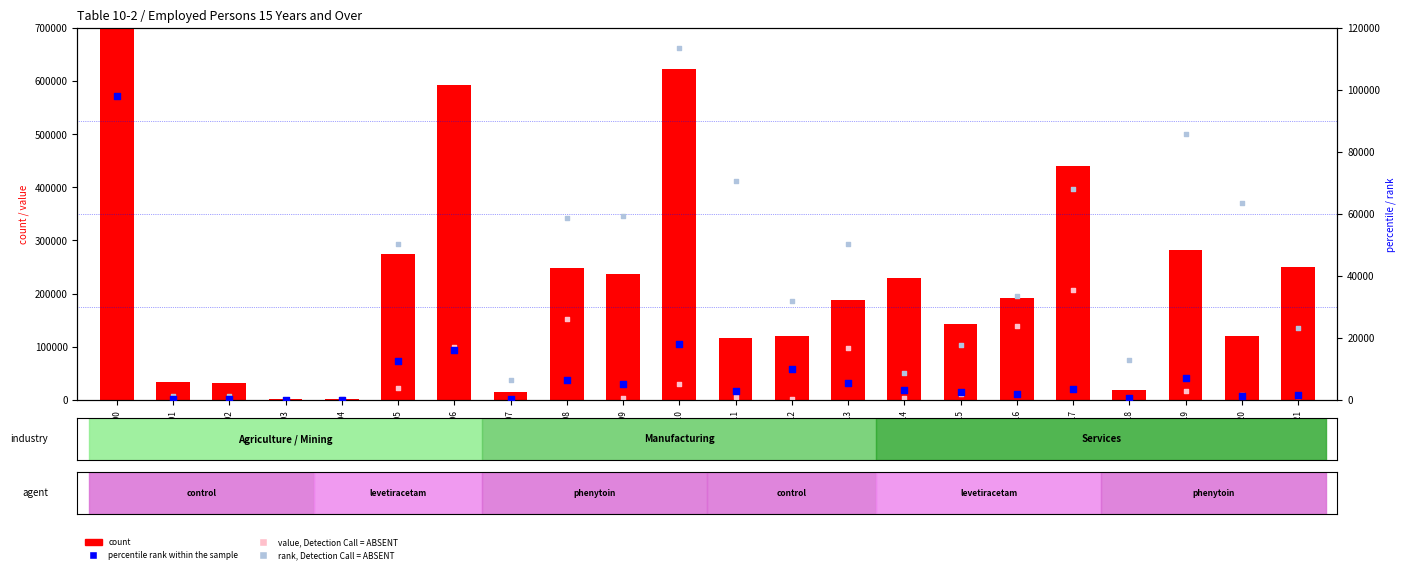

Which series has the widest spread of Y values?

count